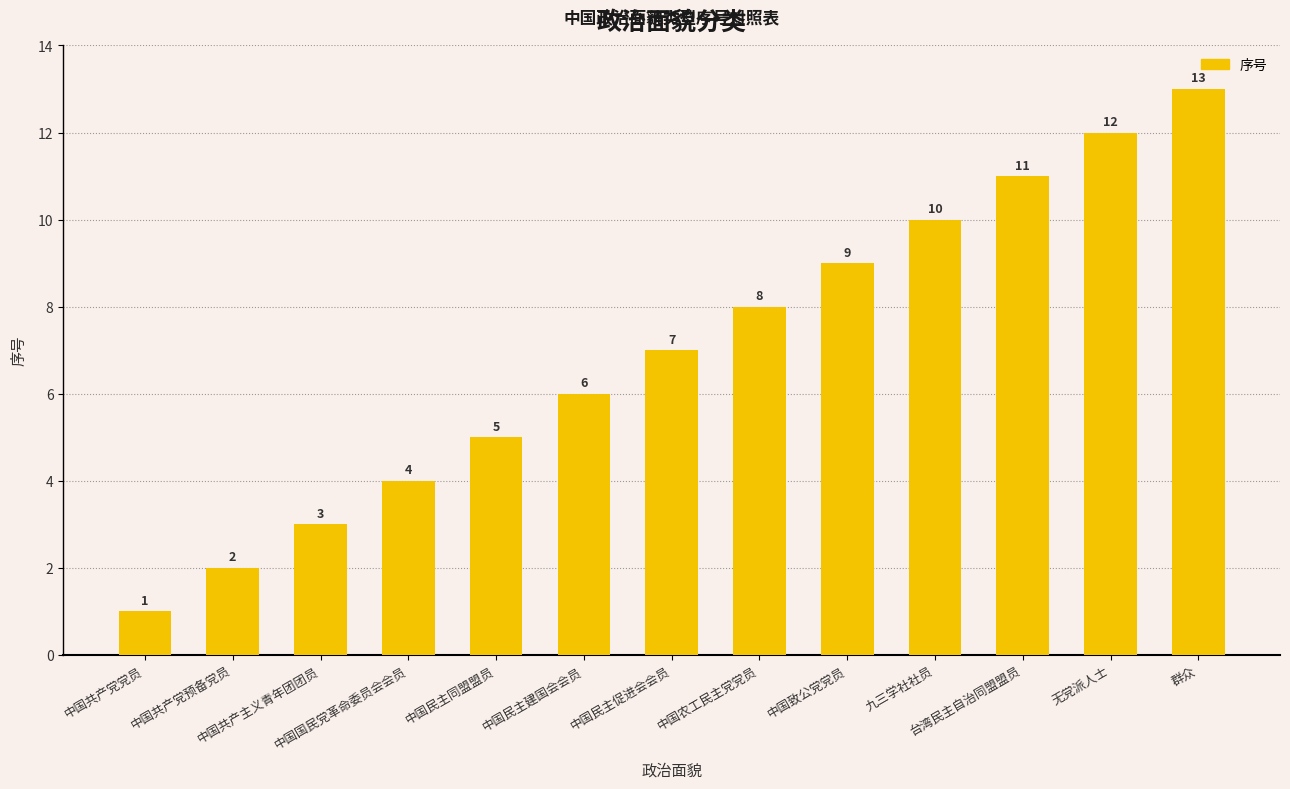

Are the bars horizontal?

No